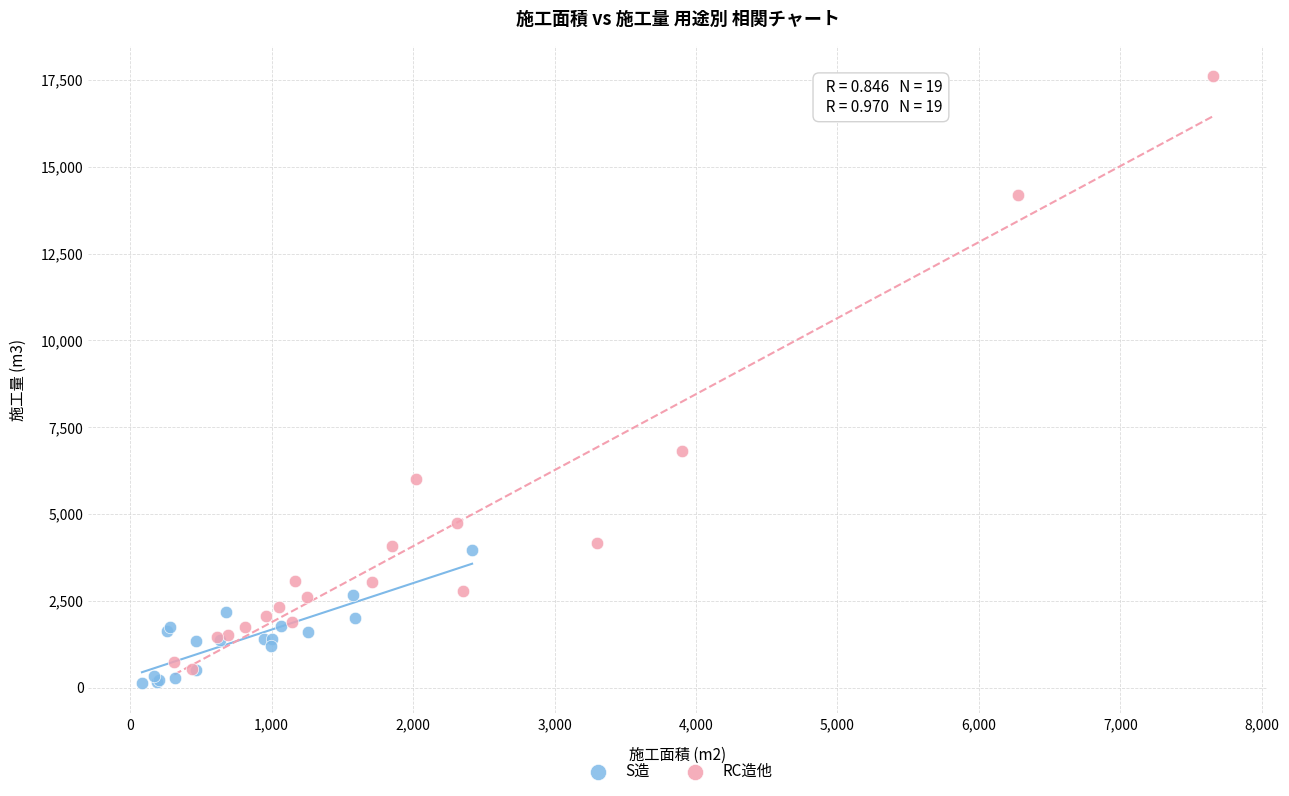

Which series reaches the minimum Y coordinate?

S造